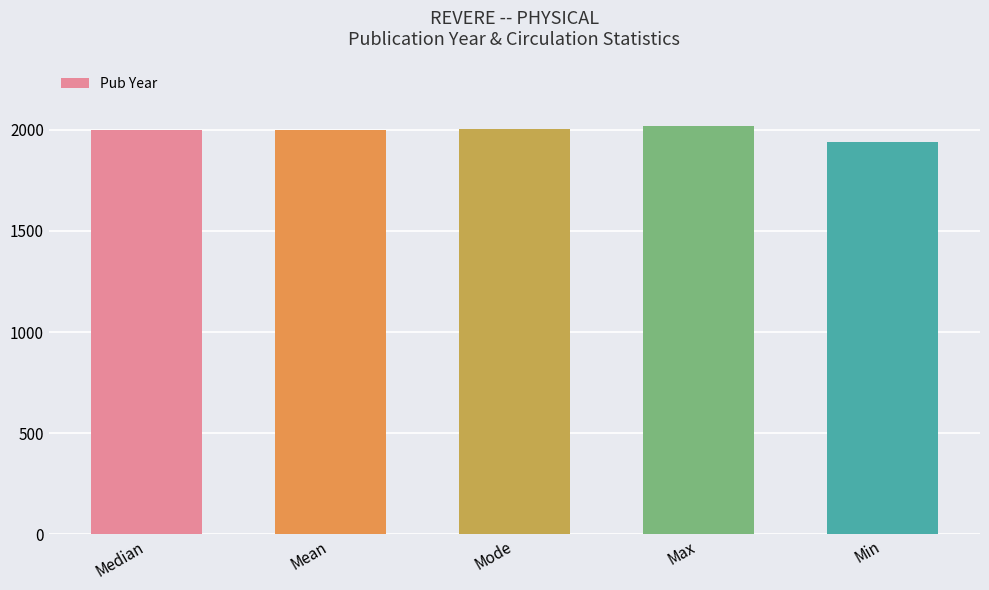

What is the difference between the maximum and second lowest values?

22